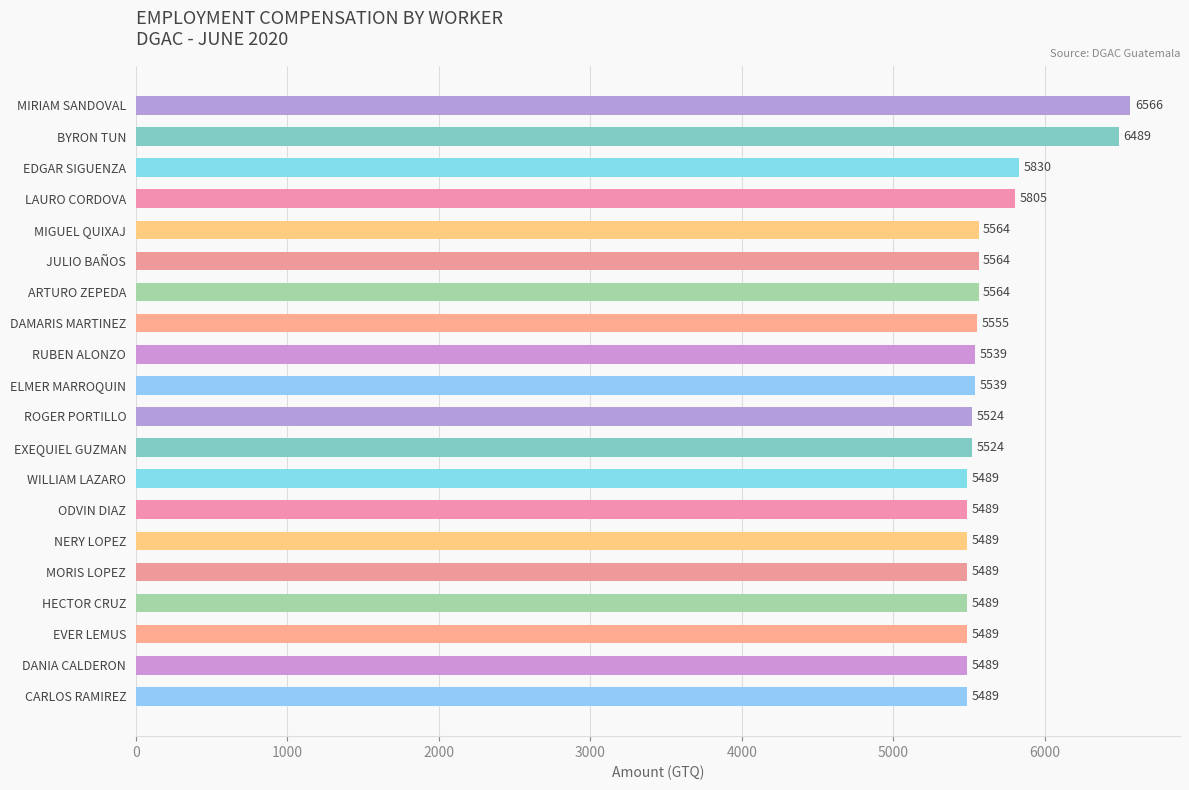

Between JULIO BAÑOS and ELMER MARROQUIN, which is larger?

JULIO BAÑOS